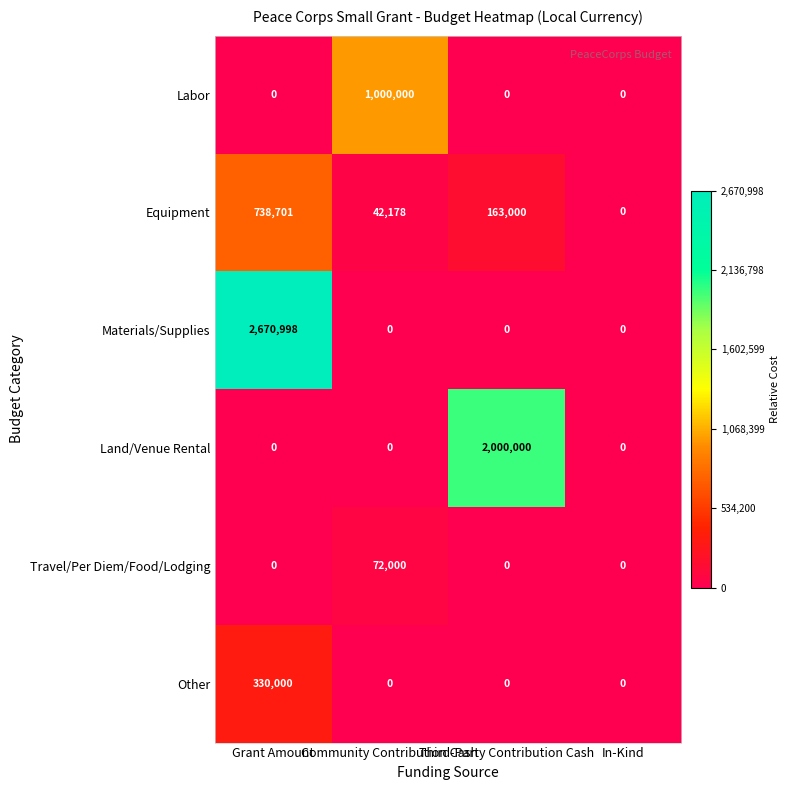

Which series has the largest total across all categories?

Materials/Supplies